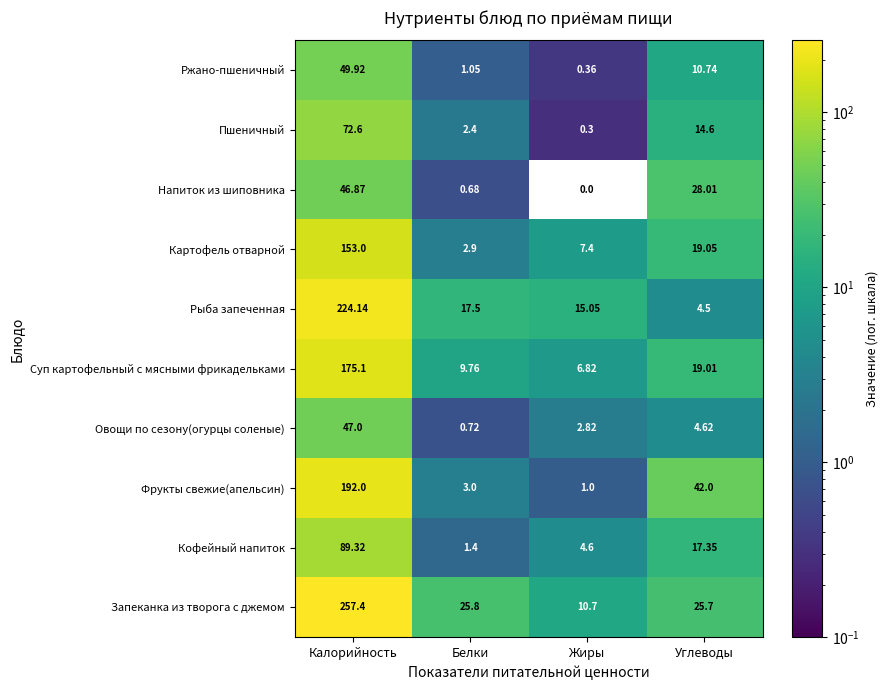

Which series has the widest spread of values?

Запеканка из творога с джемом